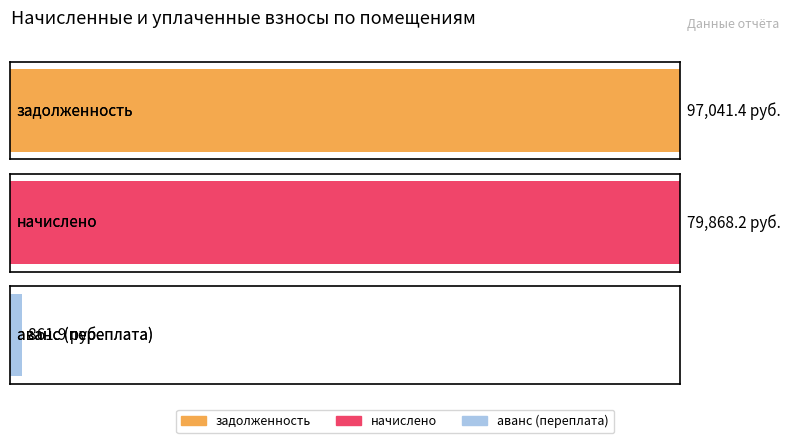

Which series has the widest spread of values?

начислено